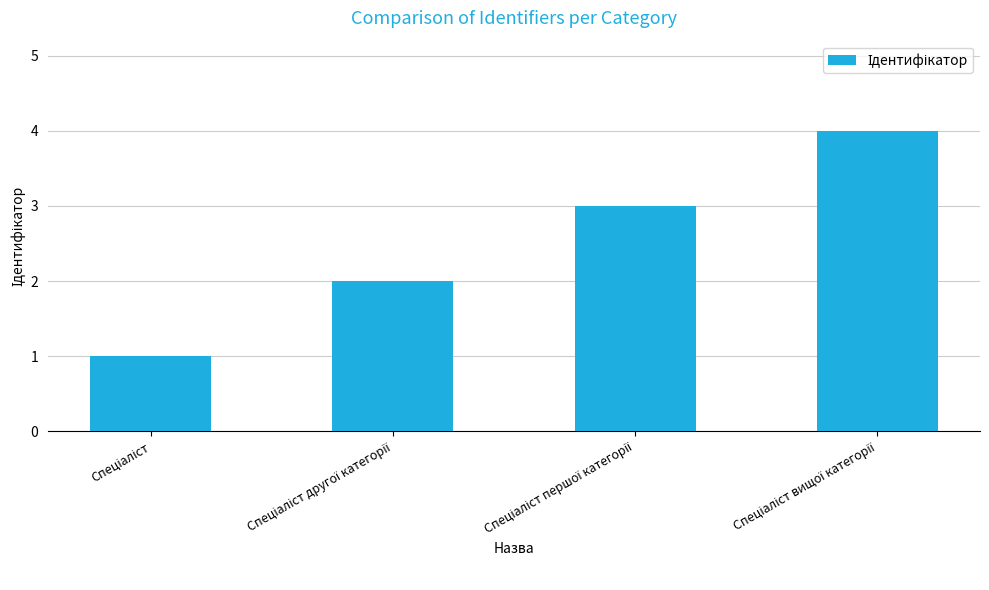

Are the bars grouped side by side (vs. stacked)?

No